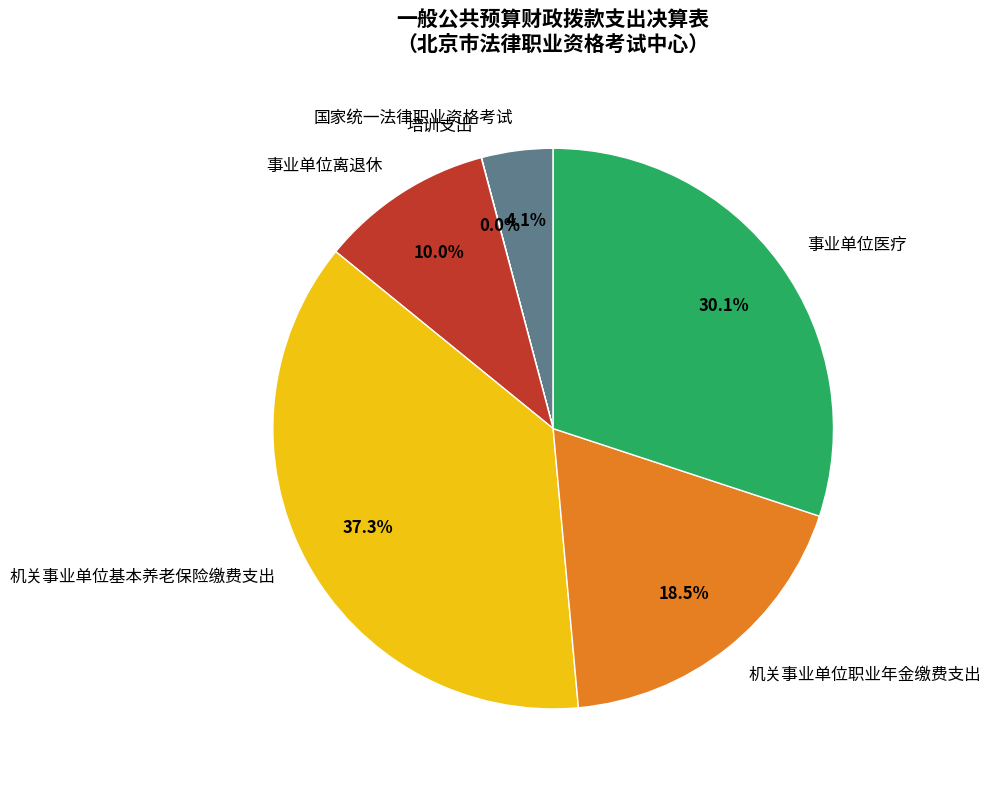

What is the largest slice in the pie chart?

机关事业单位基本养老保险缴费支出